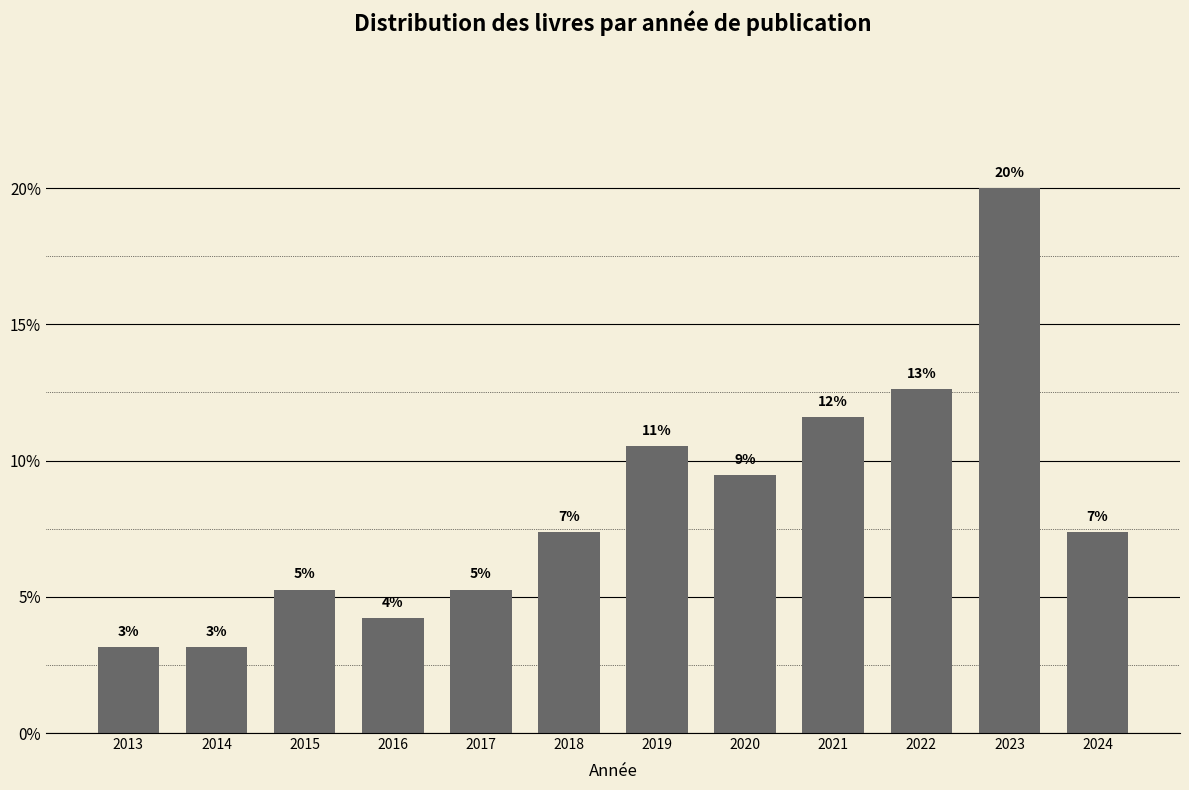

Are the bars horizontal?

No